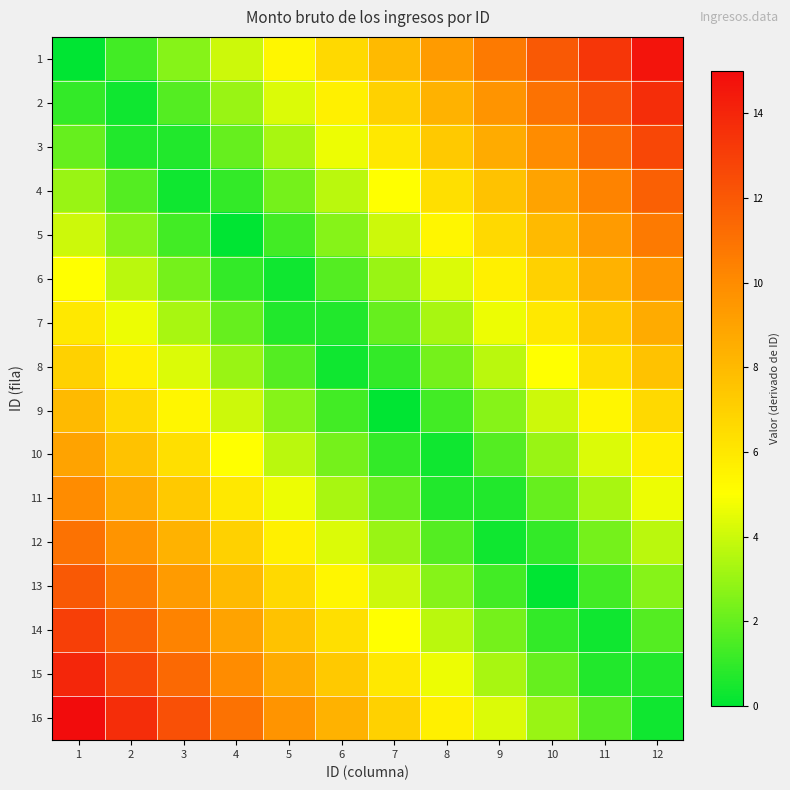

Rank the series at 4 from highest to lowest value.

16, 15, 14, 13, 12, 11, 10, 1, 9, 2, 8, 3, 7, 4, 6, 5